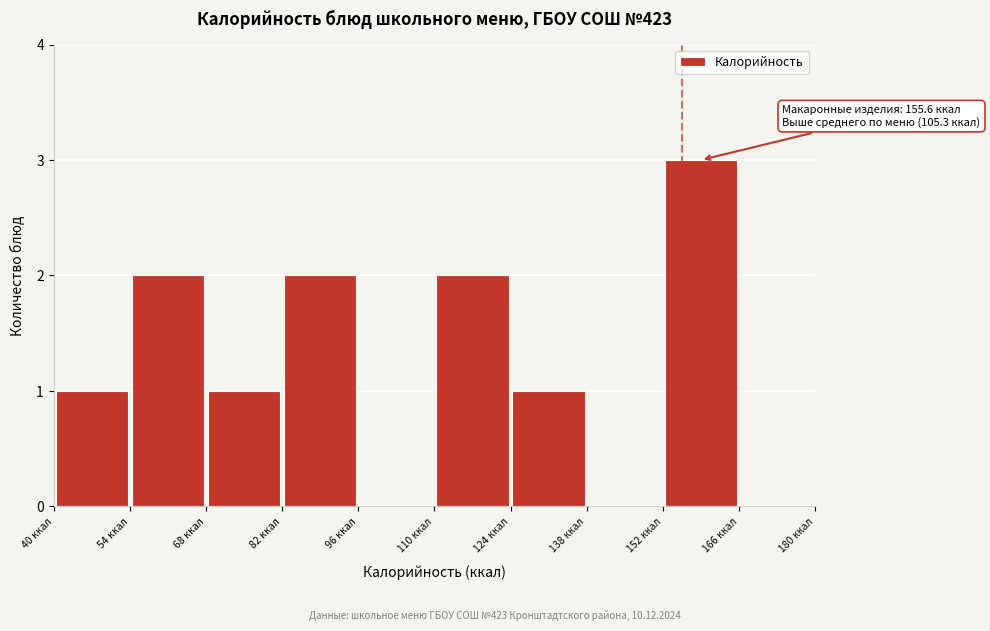

Over which range of the x-axis is the bar tallest?

152 to 166